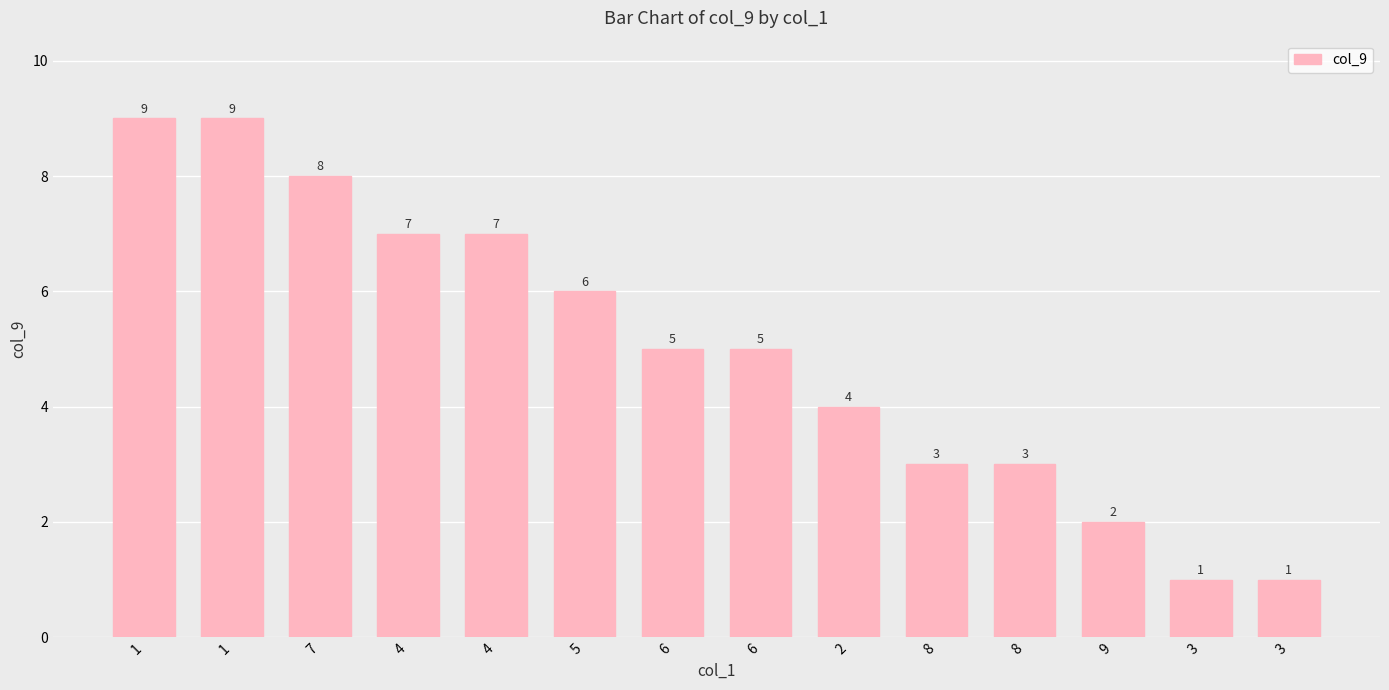

What is the value of the 1st bar from the left?

9